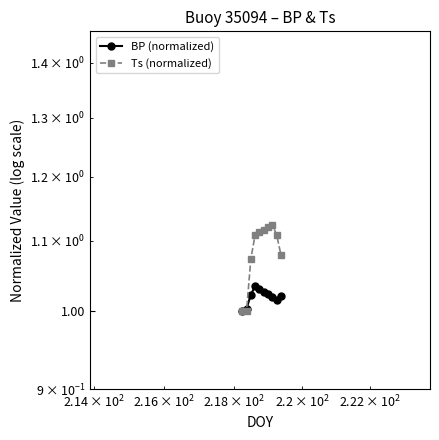

True or false: BP (normalized) has more than 2 points higher than both neighbors.

False